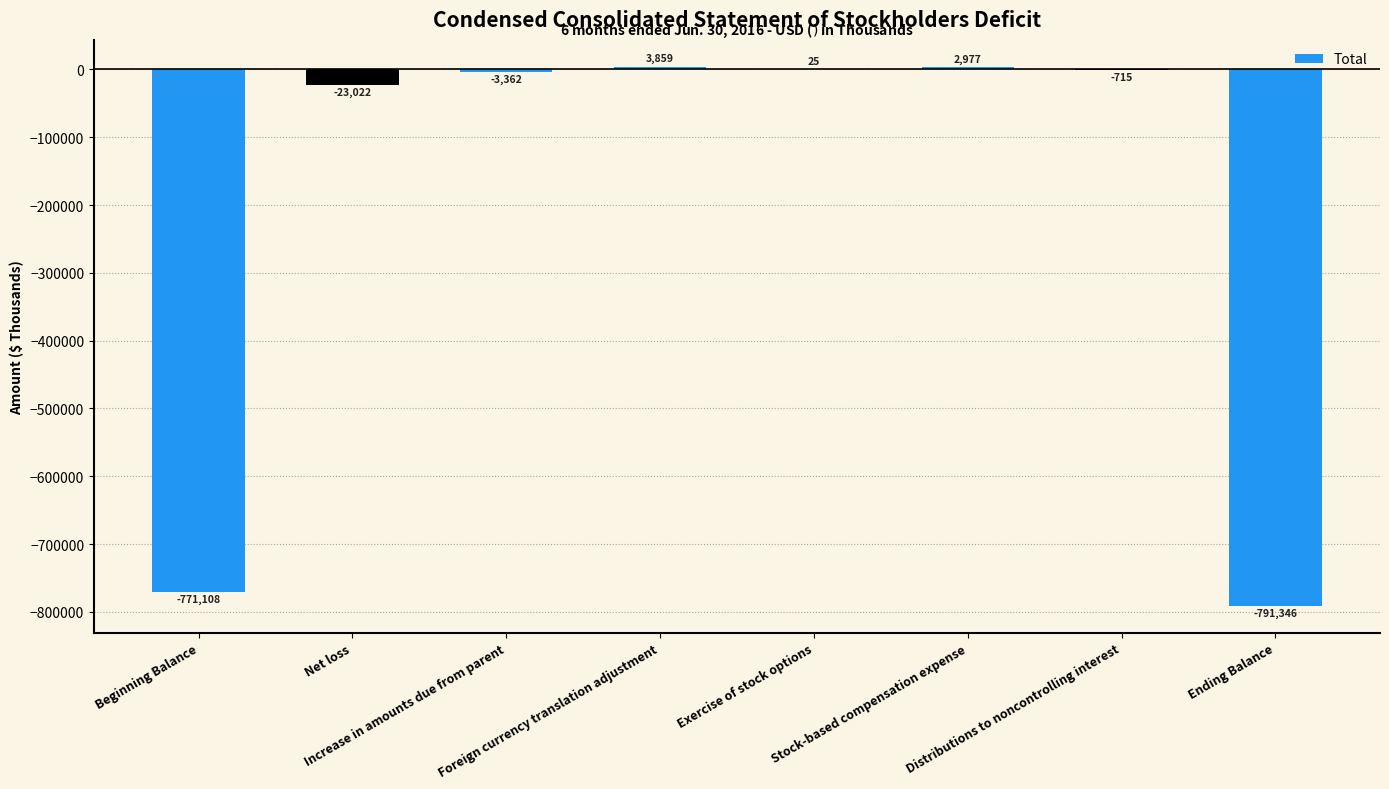

What is the sum of all values?

-1582692